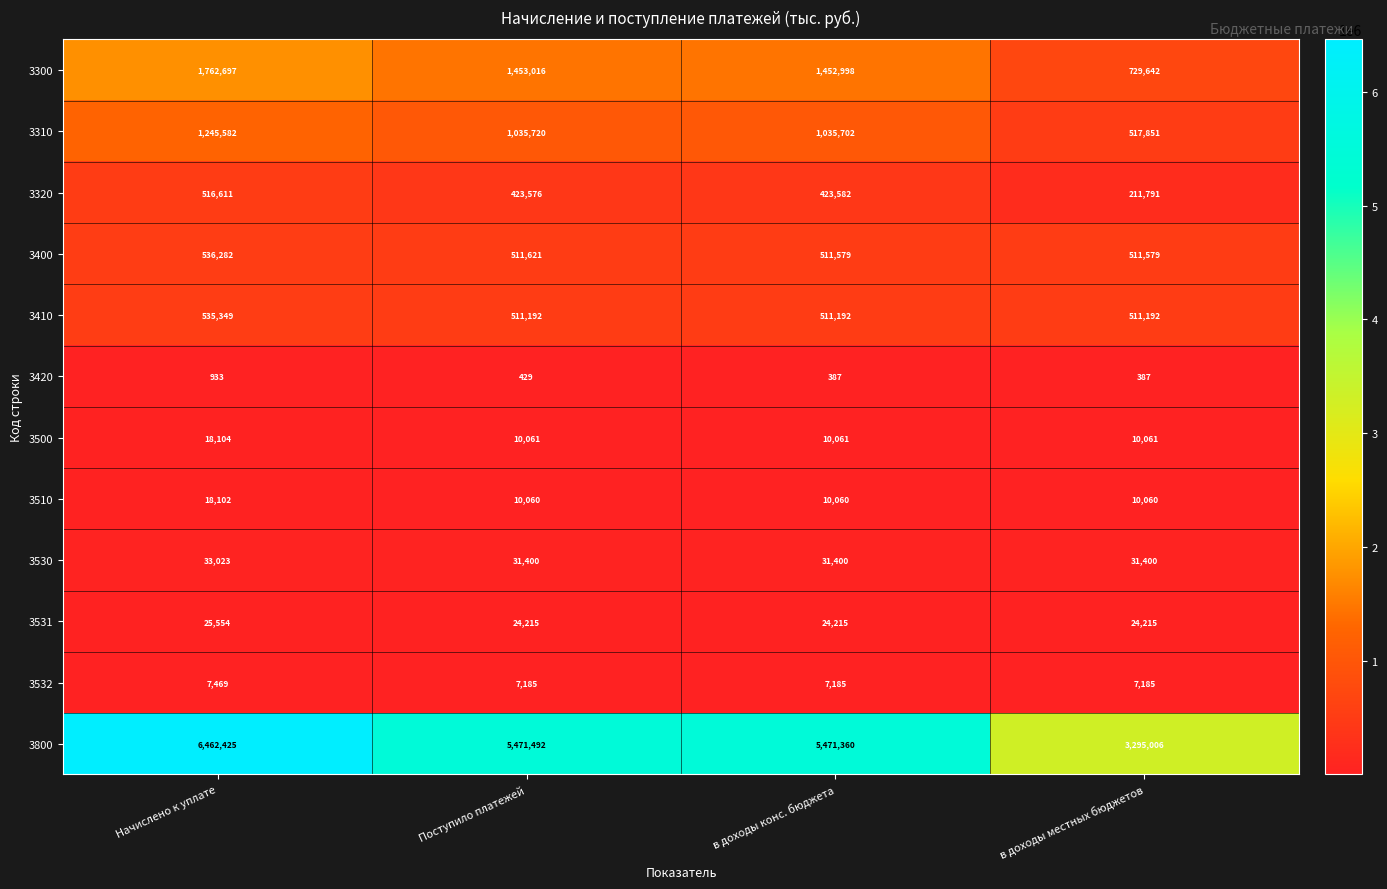

What is the sum of all 3500 values?

48287